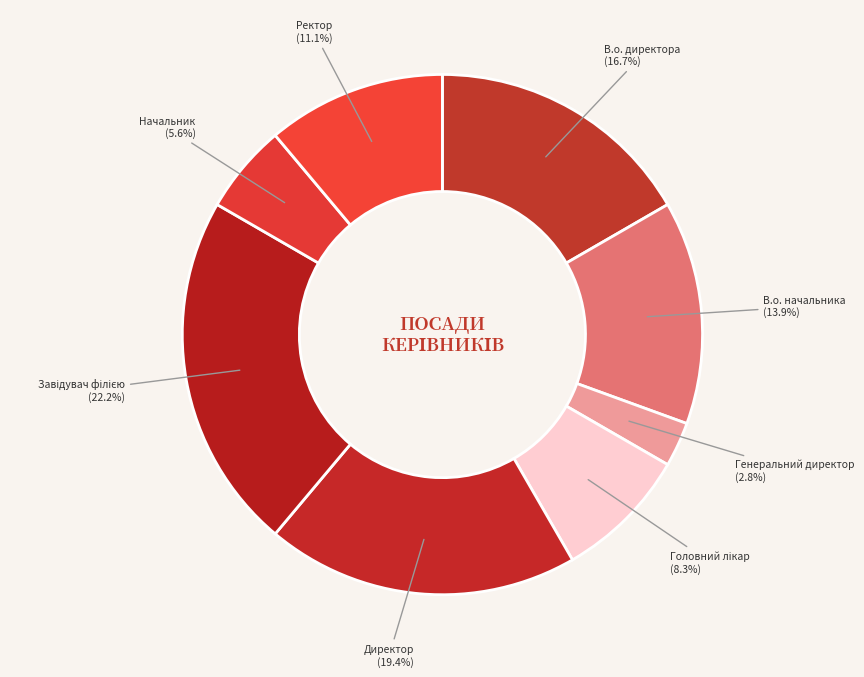

What percentage is NOT represented by Начальник?

94.4%